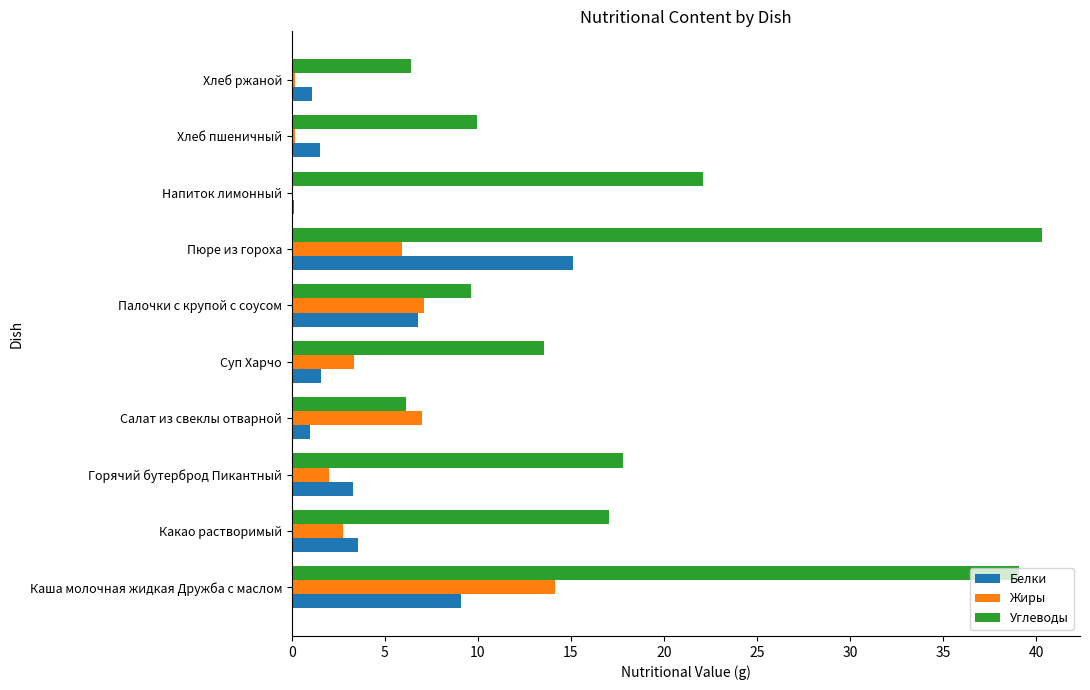

What is the sum of all Углеводы values?

182.1